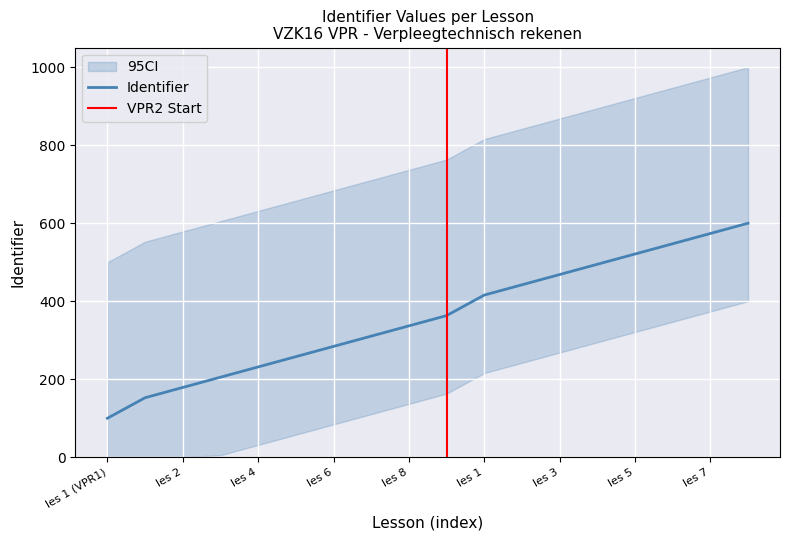

Which category has the lowest value across all series?

les 1 (VPR1)